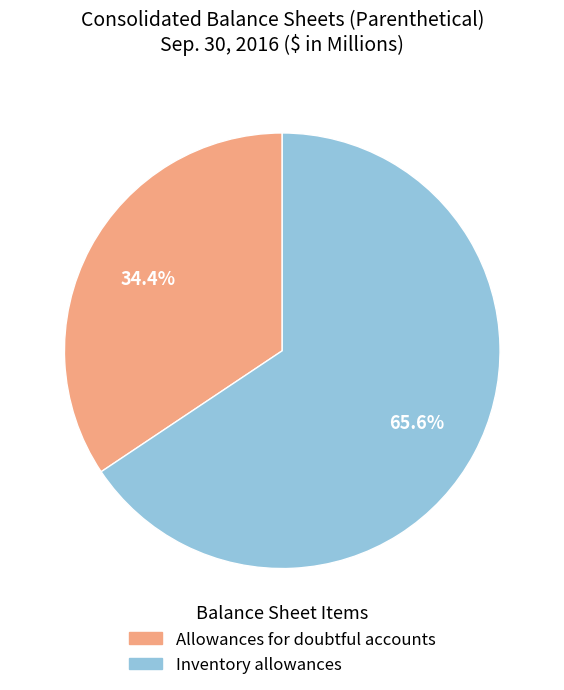

Which has a higher value, Allowances for doubtful accounts or Inventory allowances?

Inventory allowances